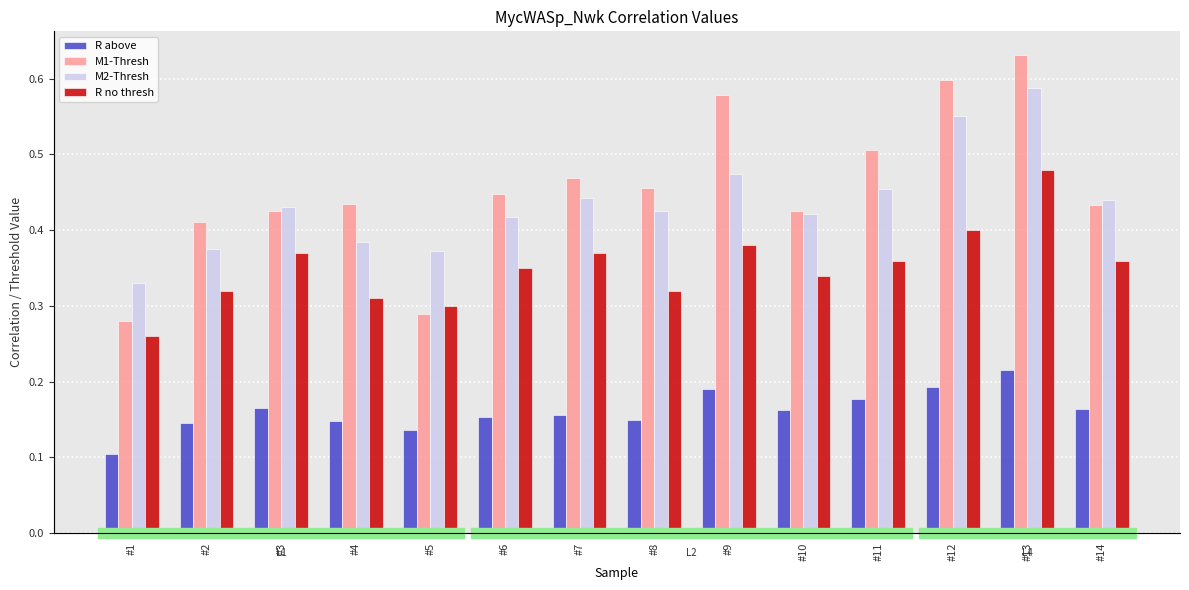

Are the bars grouped side by side (vs. stacked)?

Yes